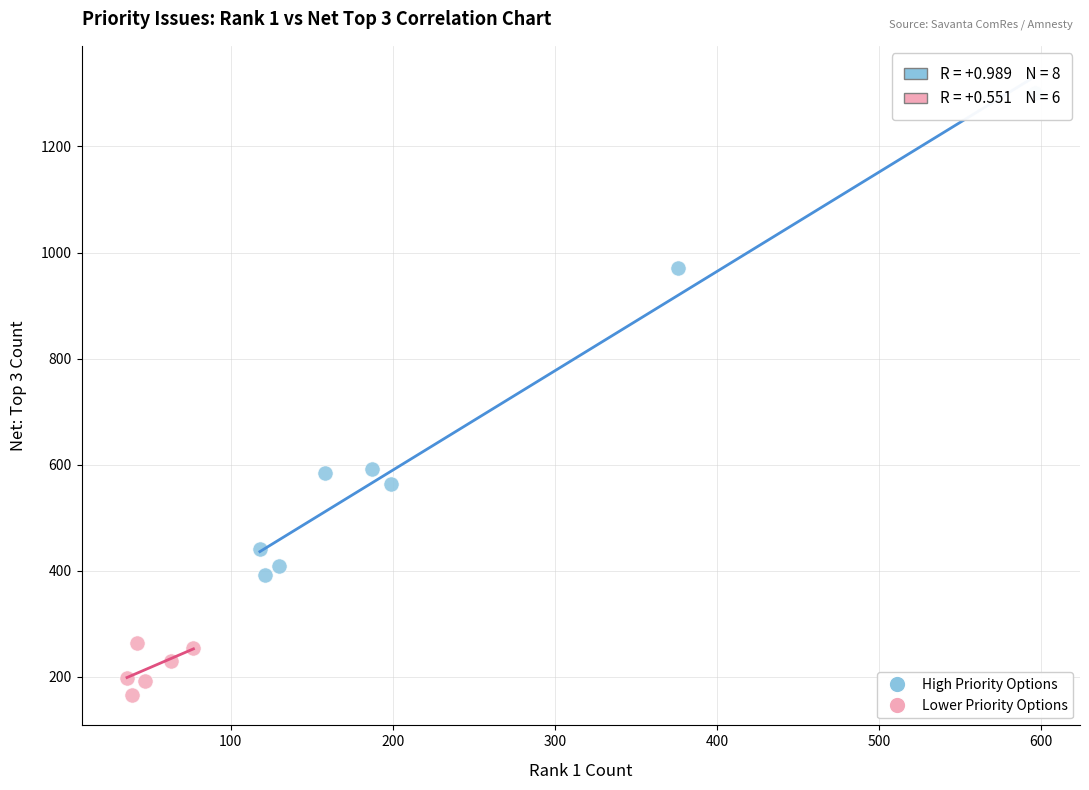

Which series reaches the maximum Y coordinate?

High Priority Options